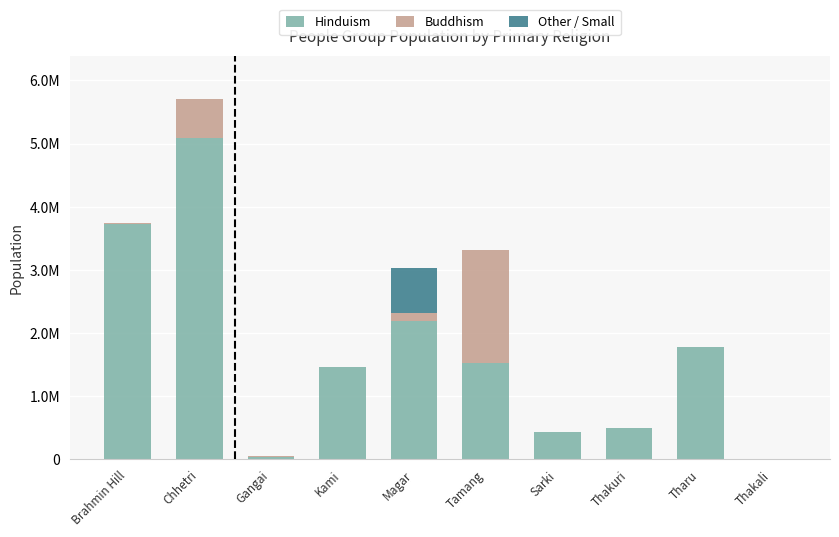

Does the chart contain stacked bars?

Yes